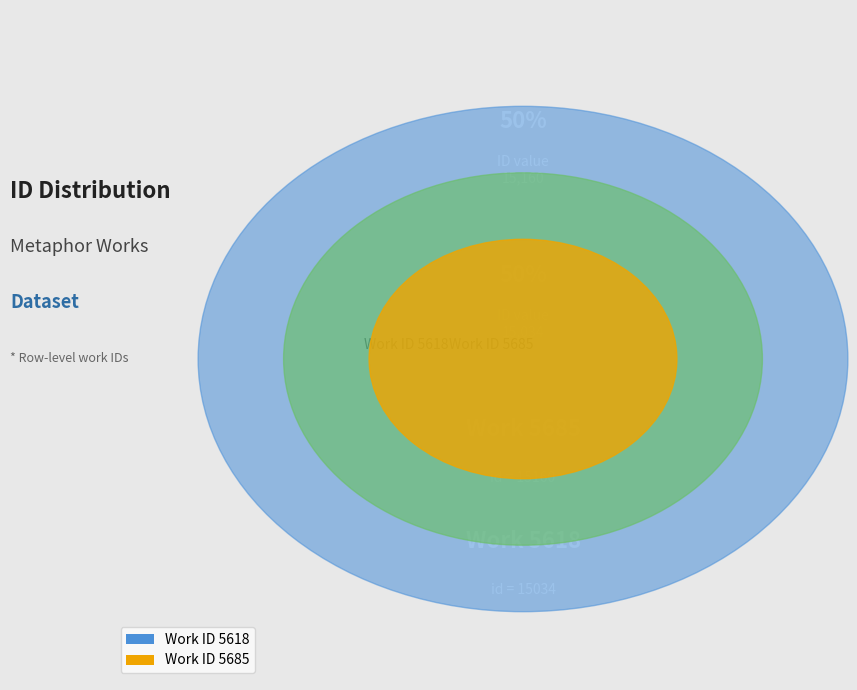

True or false: Work ID 5685 accounts for 64% of the total.

False